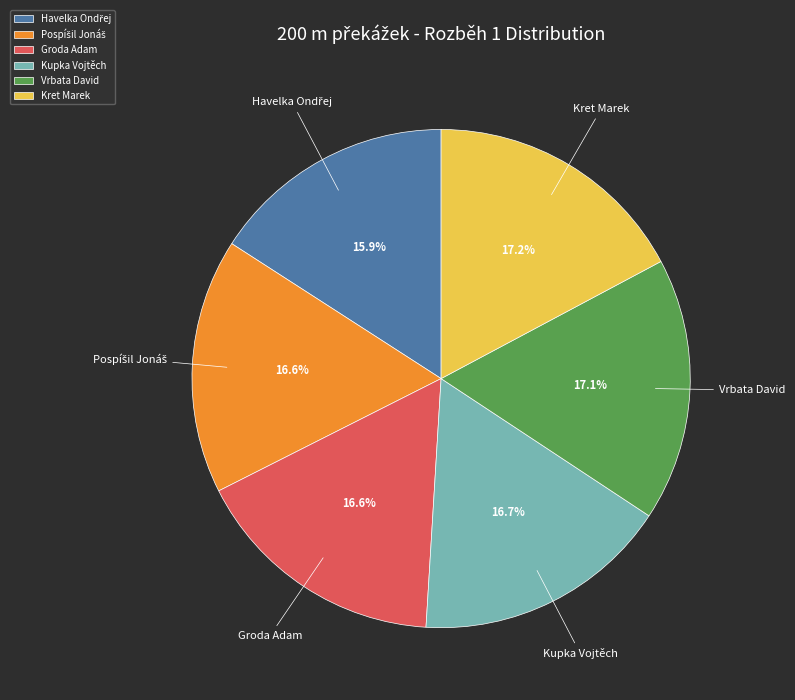

How many segments does this pie chart have?

6